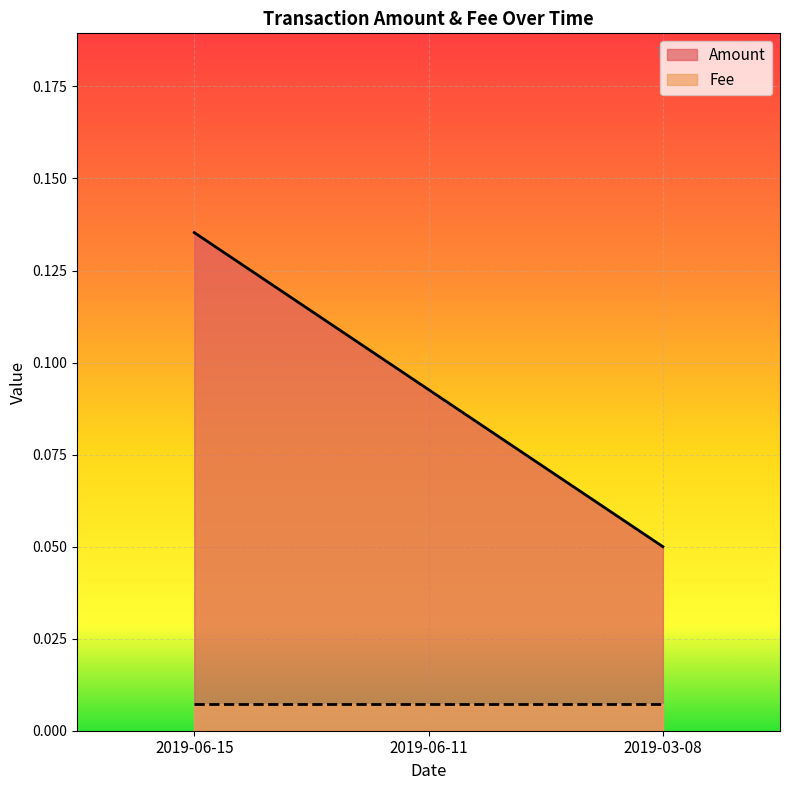

What is the difference between the values at 2019-06-15 and 2019-03-08?

0.1